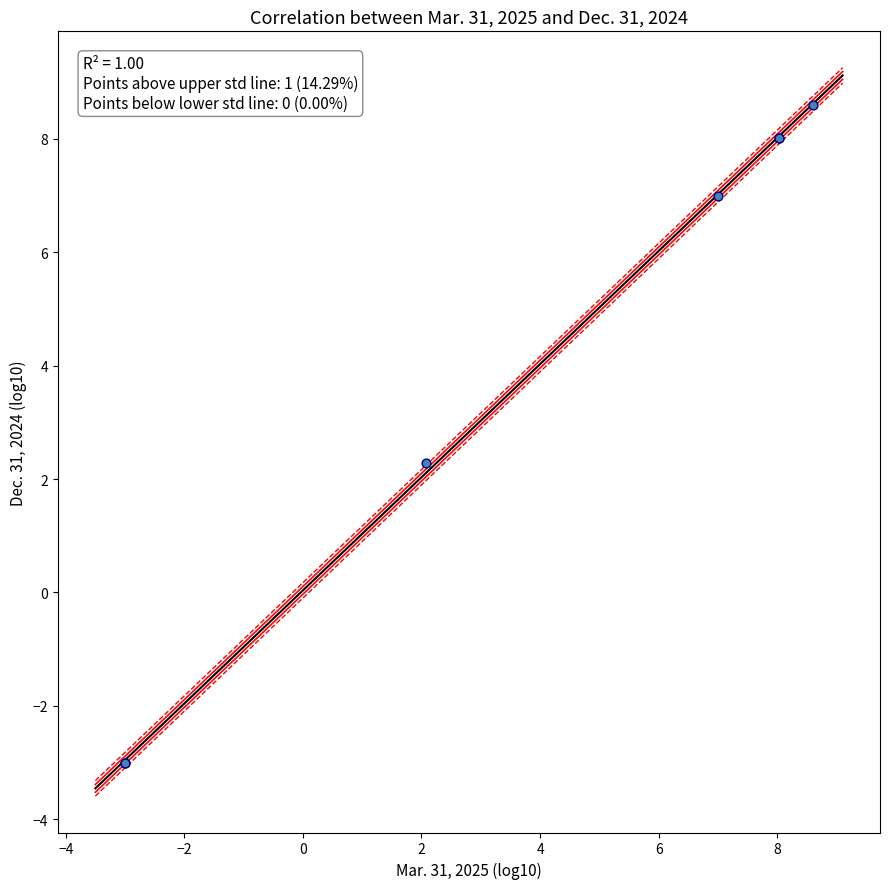

What Y value in the scatter plot is closest to 2?

2.3